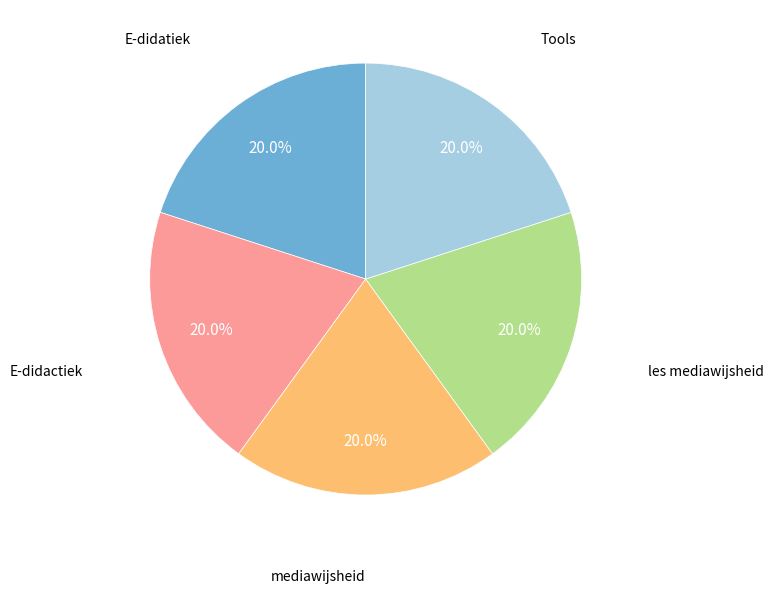

How many segments does this pie chart have?

5